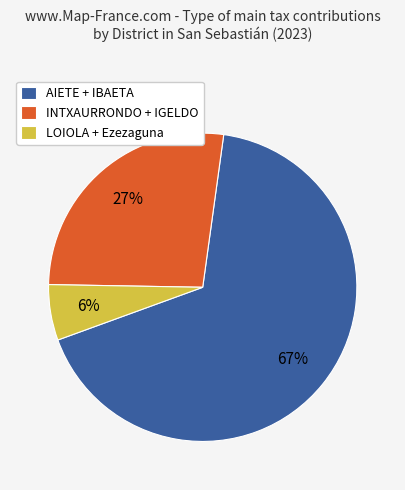

Do AIETE + IBAETA and INTXAURRONDO + IGELDO together represent more than half of the pie?

Yes